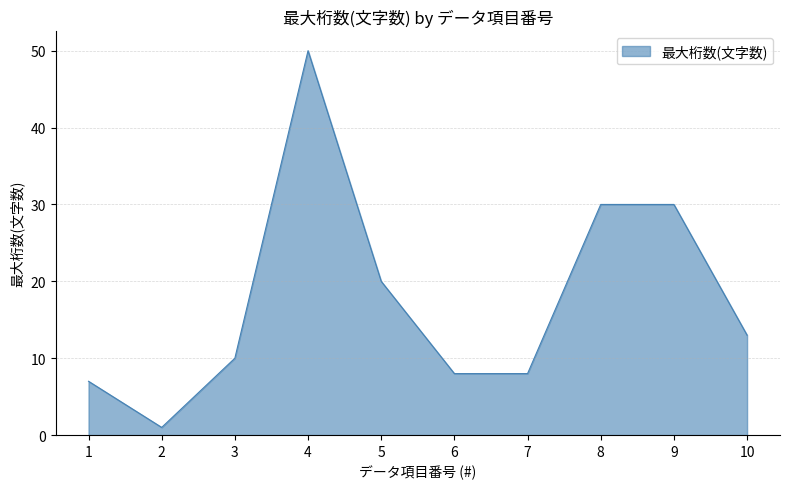

How many lines are shown in the chart?

1